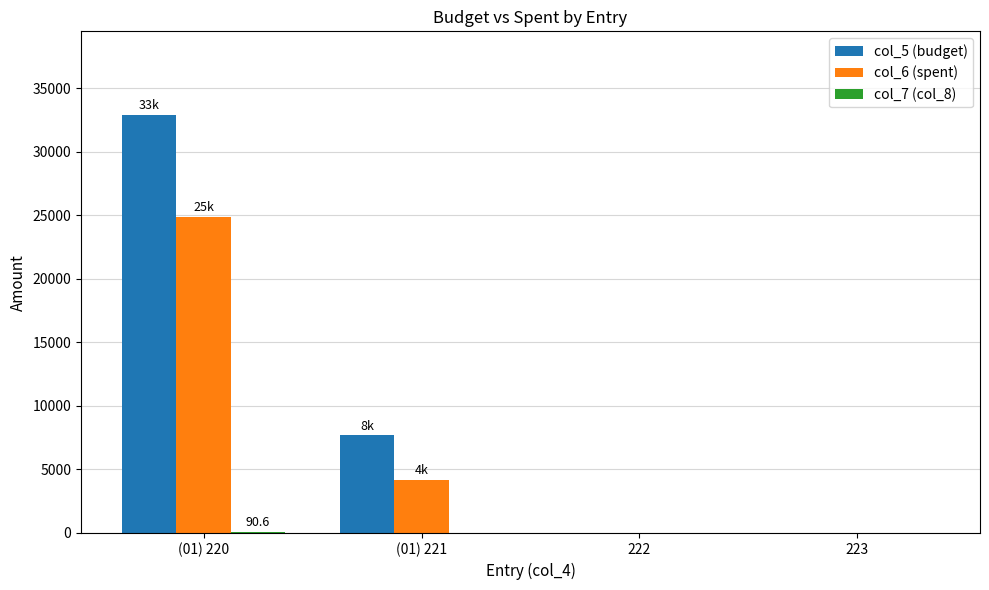

What is the sum of all col_5 (budget) values?

40600.0